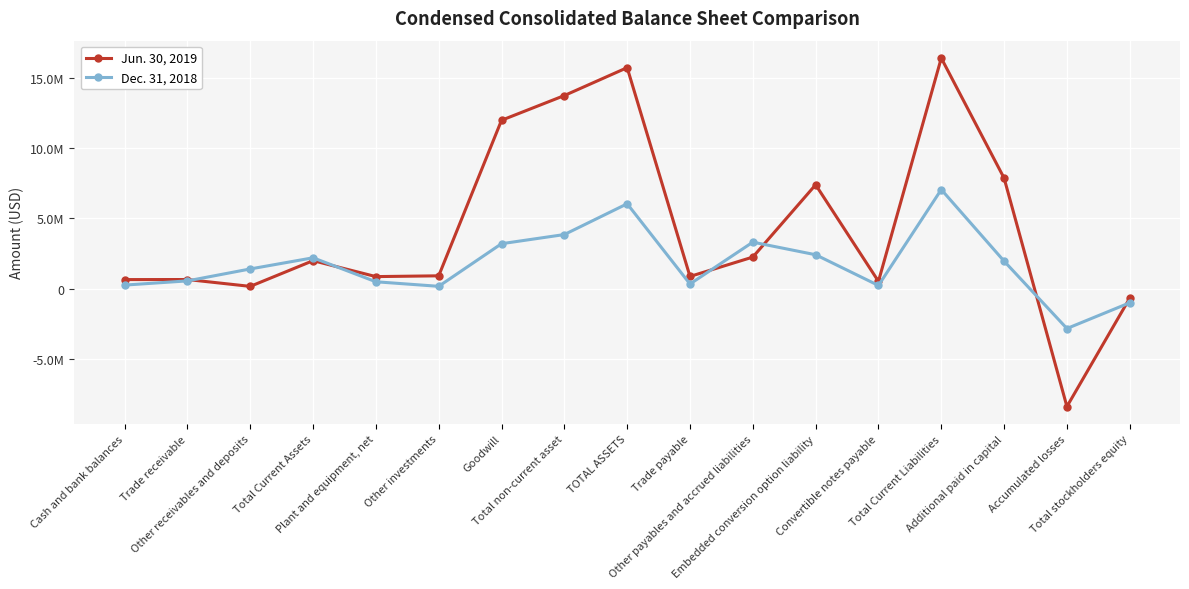

True or false: Jun. 30, 2019 has a value of 645139 at Trade receivable.

True